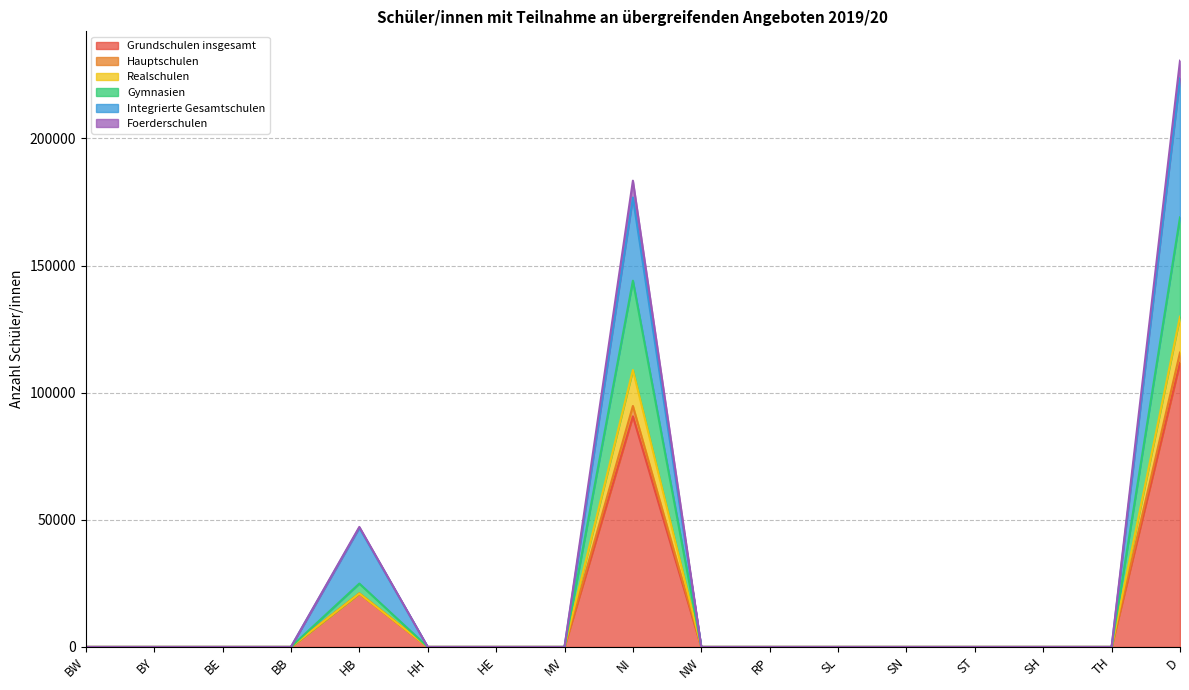

True or false: Hauptschulen and Gymnasien cross at least once.

False